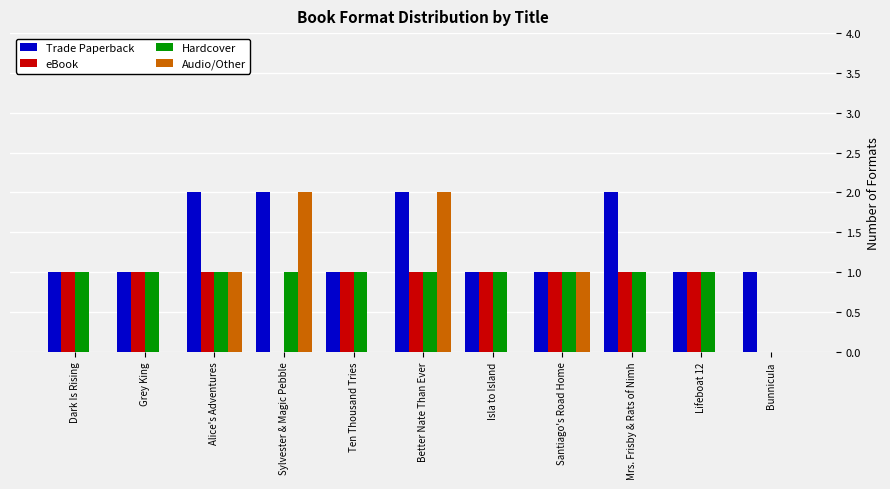

Reading left to right, list all the values displayed in this chart.

Trade Paperback: 1	1	2	2	1	2	1	1	2	1	1
eBook: 1	1	1	0	1	1	1	1	1	1	0
Hardcover: 1	1	1	1	1	1	1	1	1	1	0
Audio/Other: 0	0	1	2	0	2	0	1	0	0	0